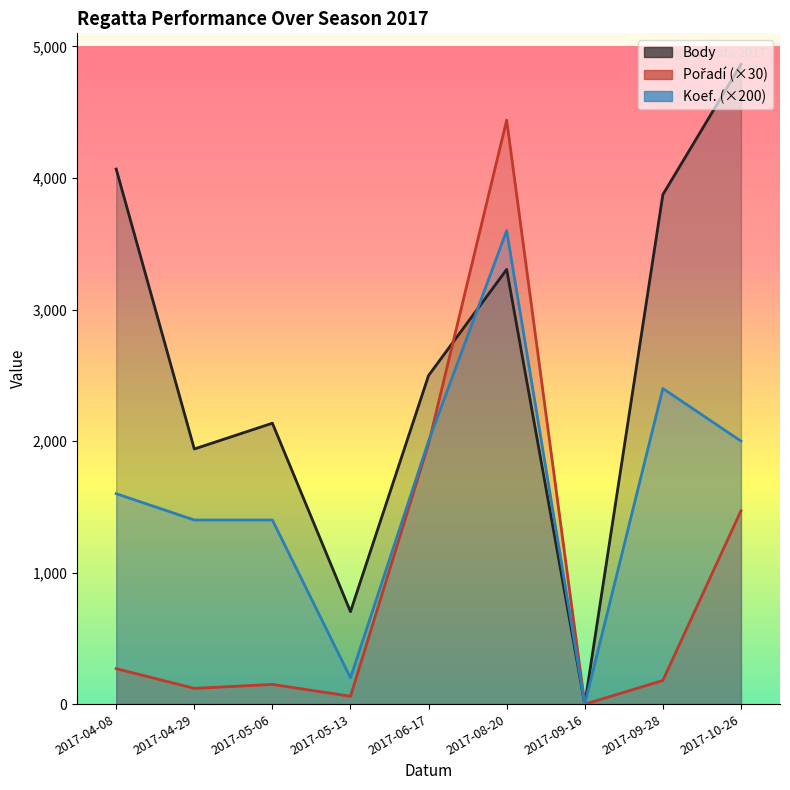

Which series has the largest range (max minus min)?

Body